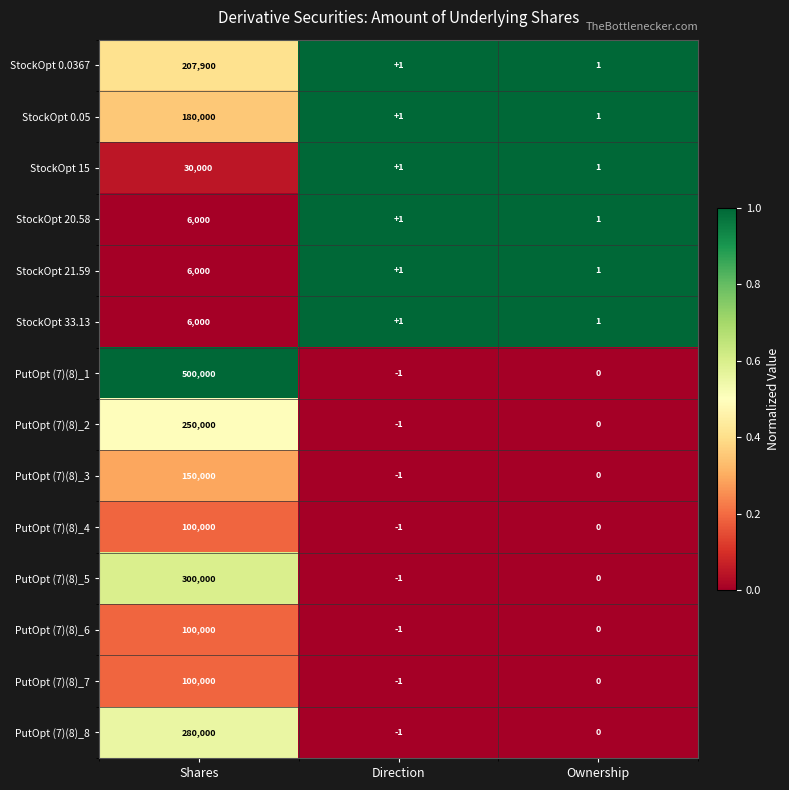

True or false: PutOpt (7)(8)_1 has a value of 680883 at Shares.

False